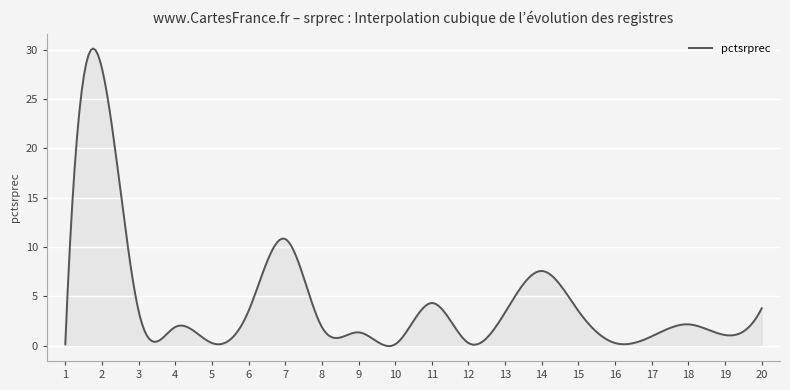

What is the maximum value shown in the chart?

30.1